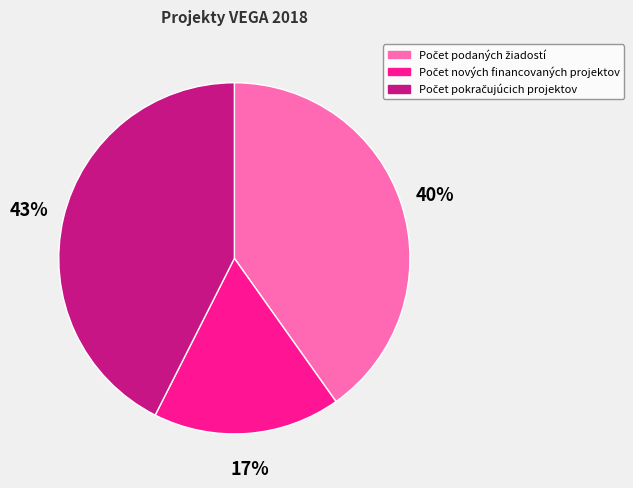

Is there a majority slice in this chart?

No